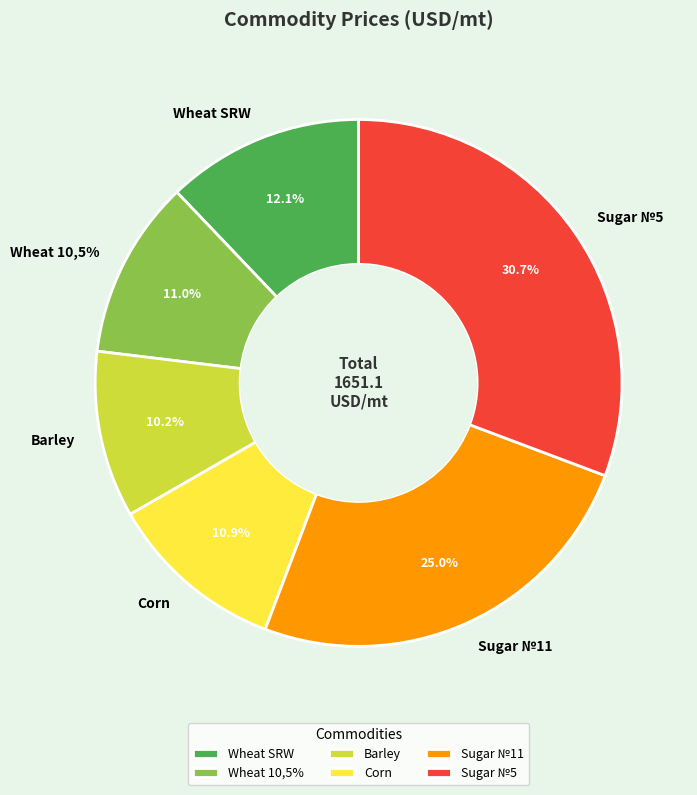

How many slices are in this pie chart?

6